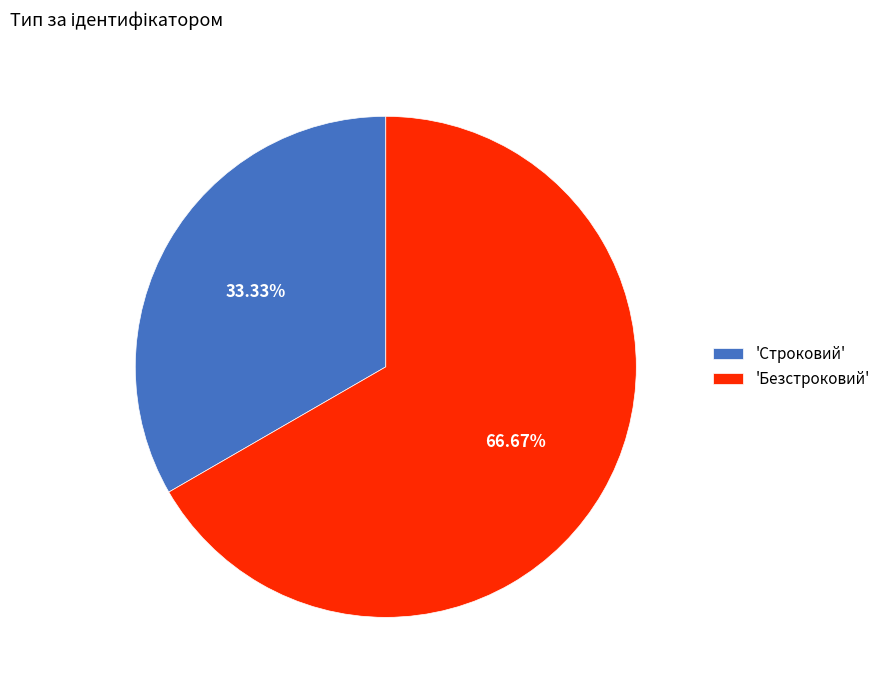

How many segments does this pie chart have?

2